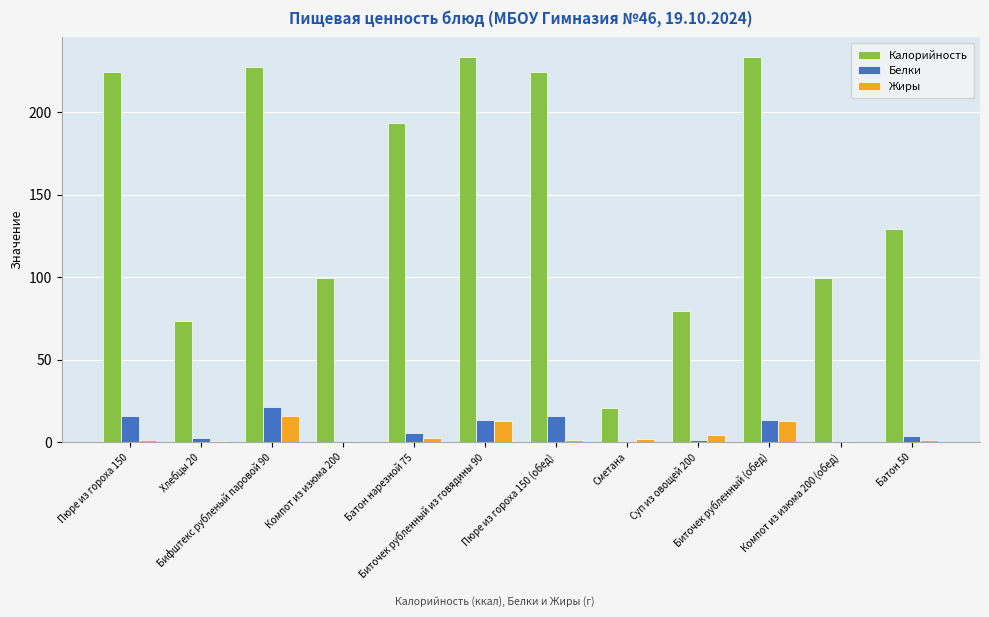

What is the maximum value shown in the chart?

233.6